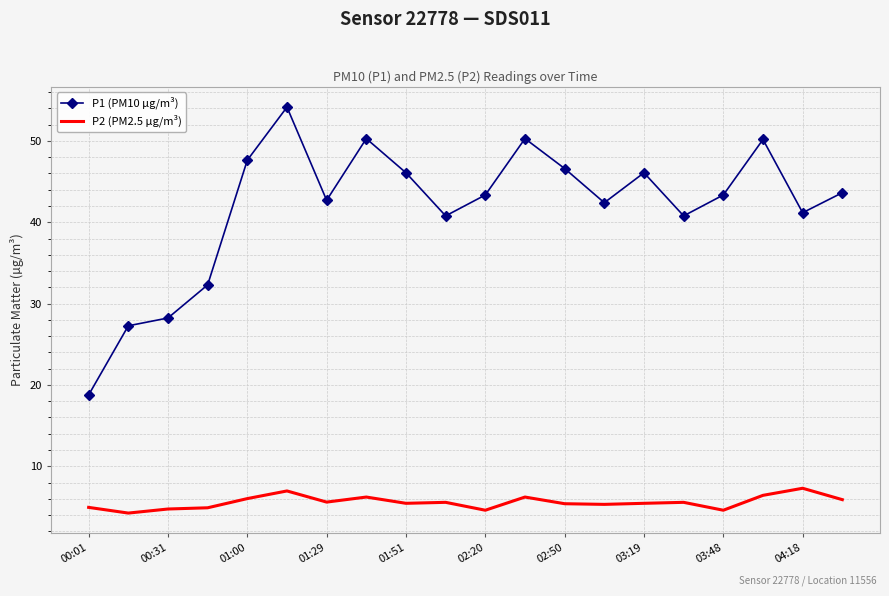

Which series has the widest spread of values?

P1 (PM10 µg/m³)